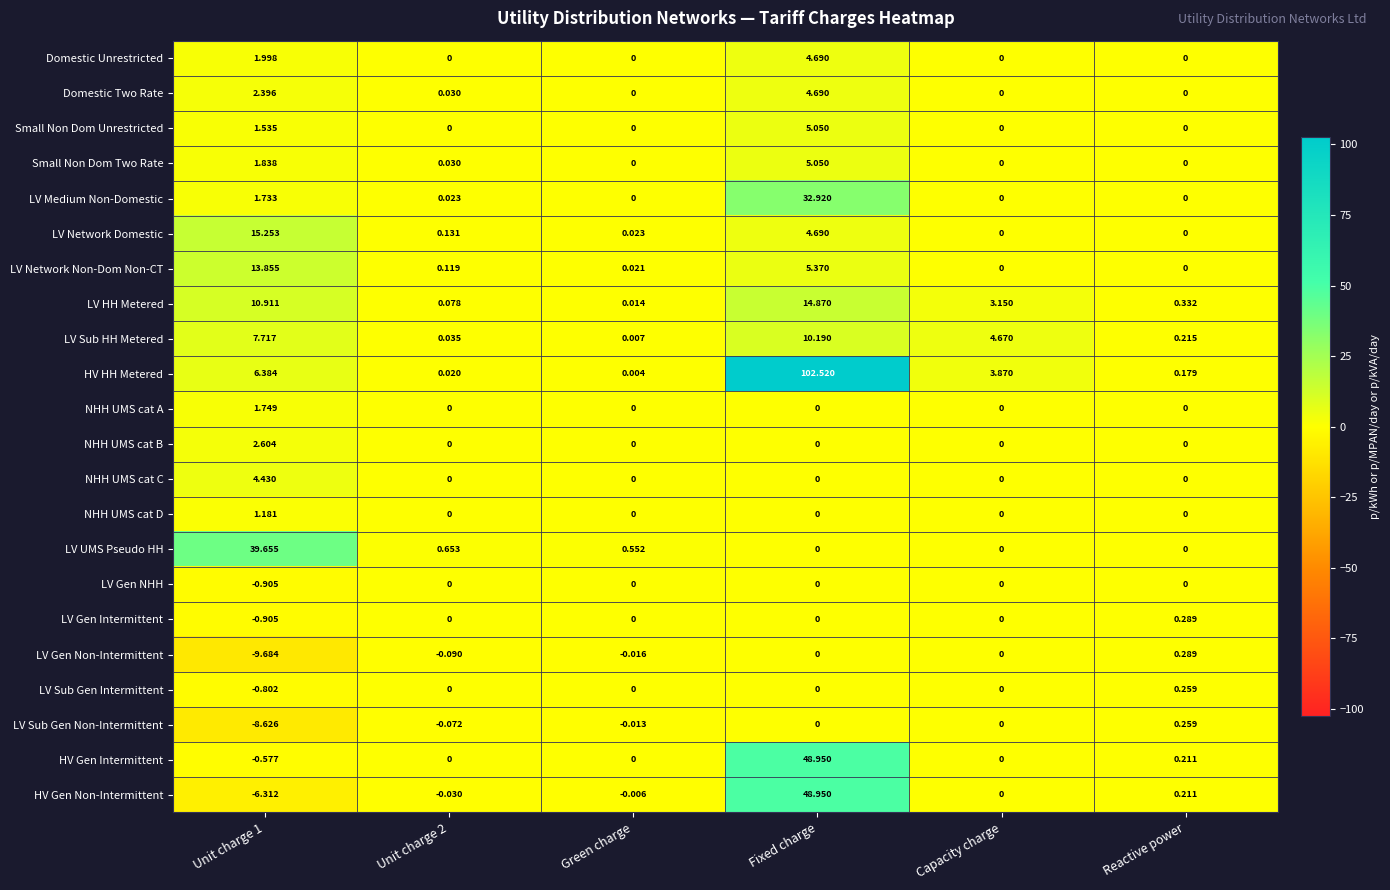

At which category does the chart reach its peak across all series?

Fixed charge